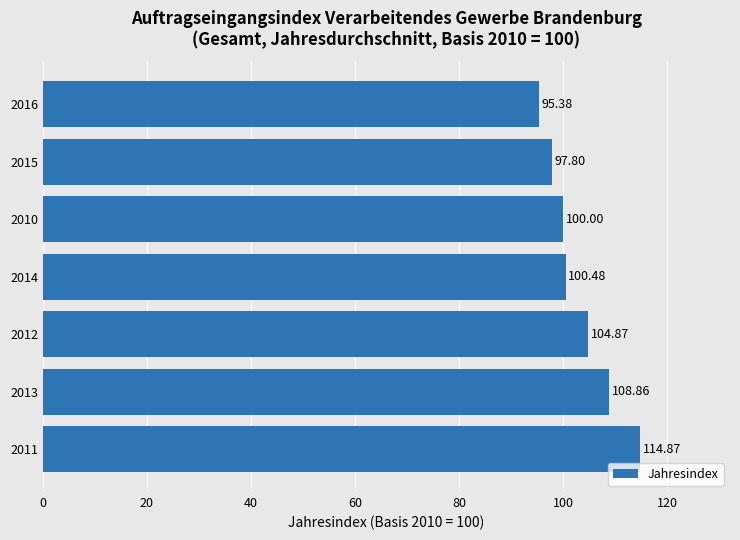

What is the difference between the second highest and second lowest values?

11.1